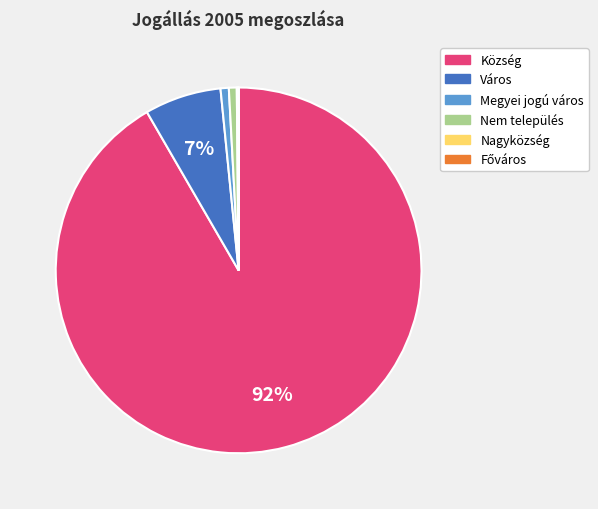

To the nearest percent, what is the average slice percentage?

17%